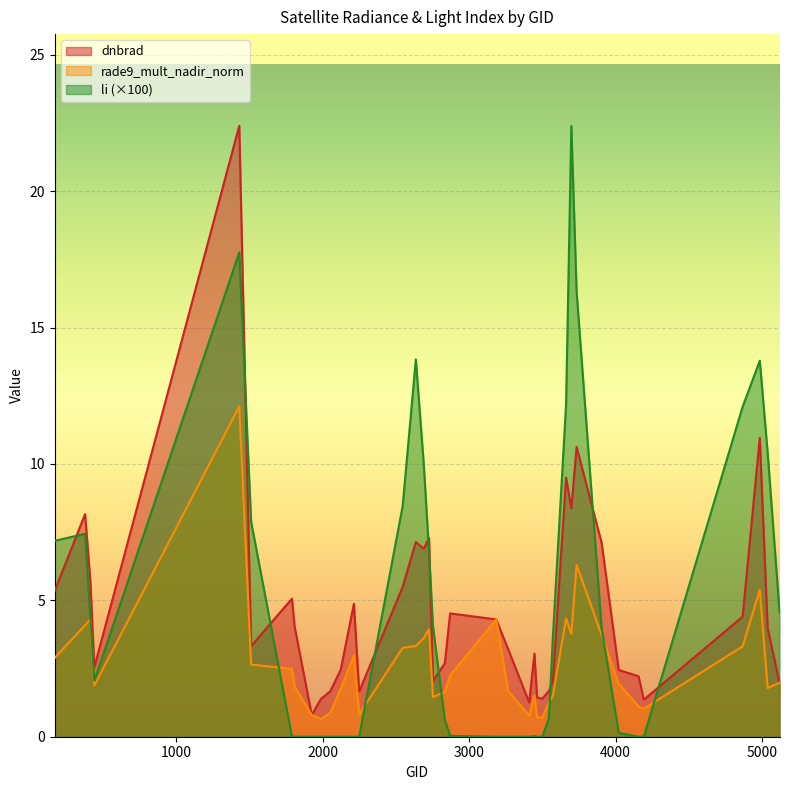

Is the value of li at 2636 greater than the value of rade9_mult_nadir_norm at 1430?

Yes